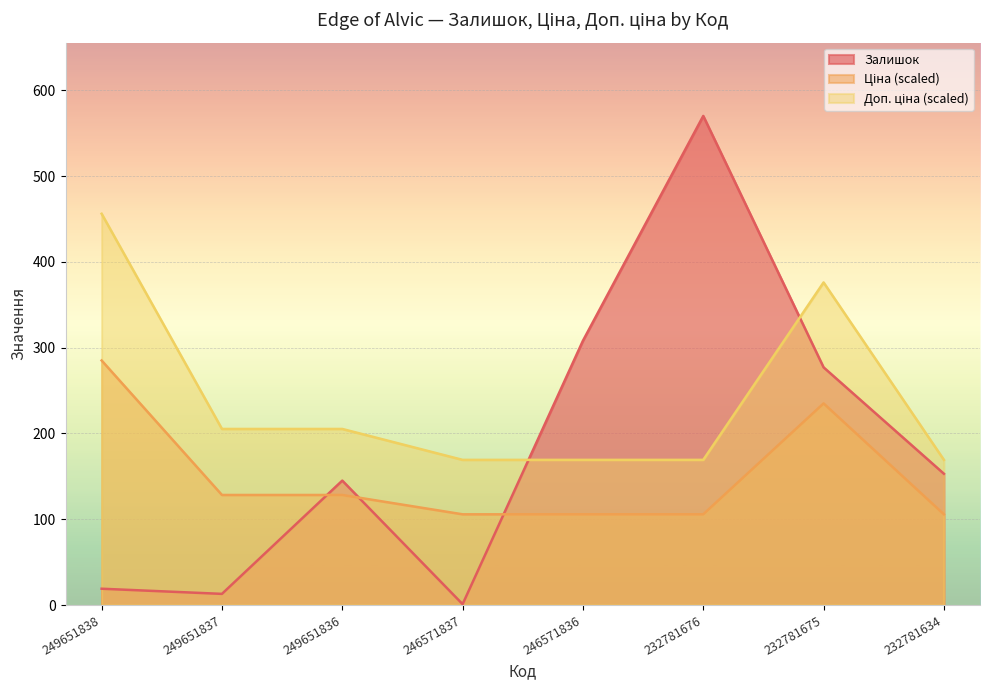

What is the difference between the highest and lowest values at 249651837?

192.2